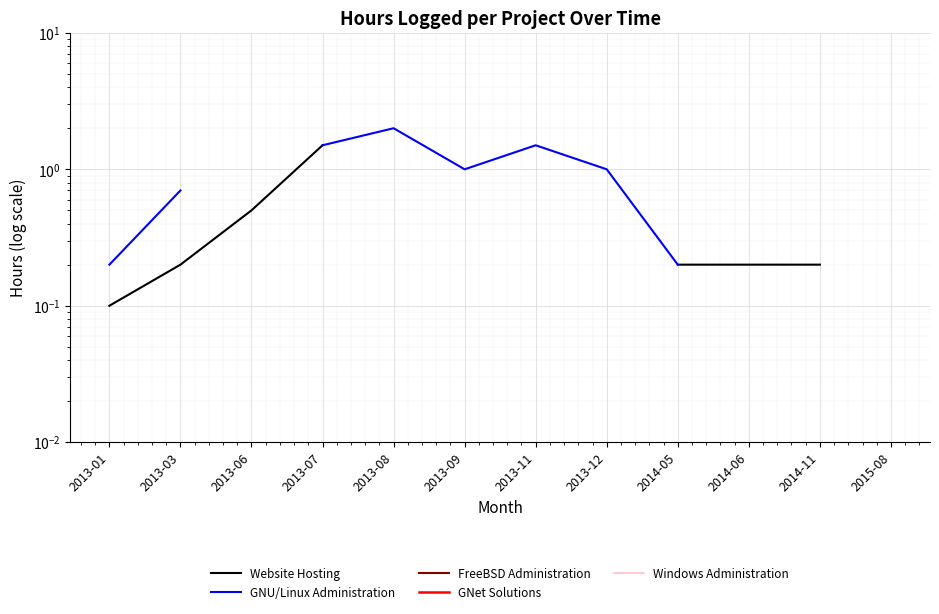

At 2013-07, list the series in order from largest to smallest.

Website Hosting, GNU/Linux Administration, FreeBSD Administration, GNet Solutions, Windows Administration